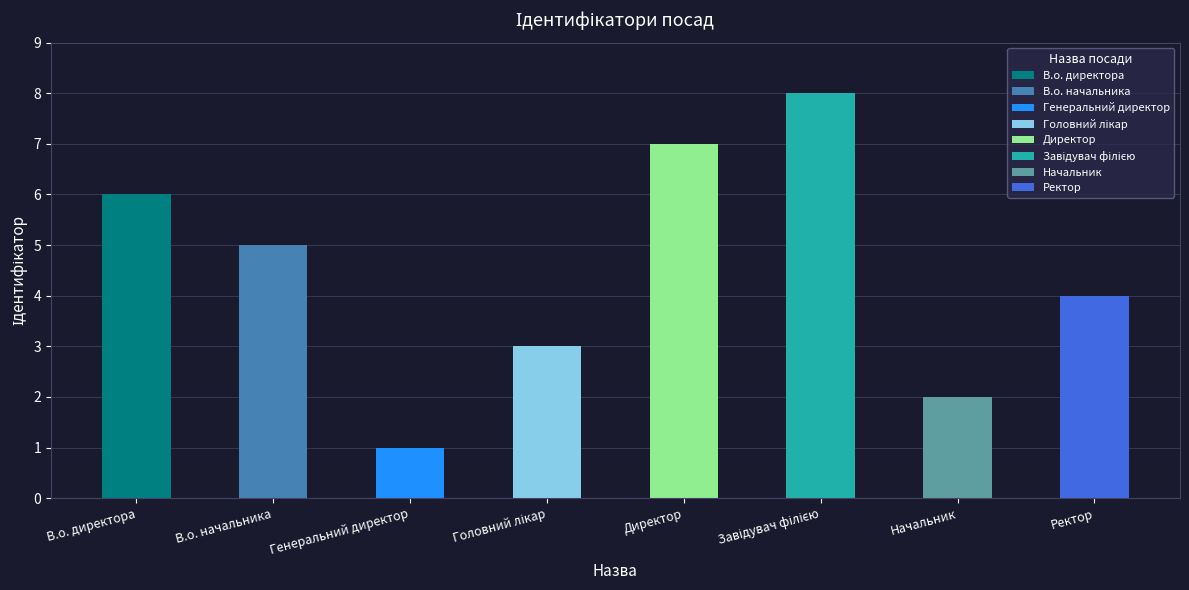

At which label is the value closest to 4?

Ректор